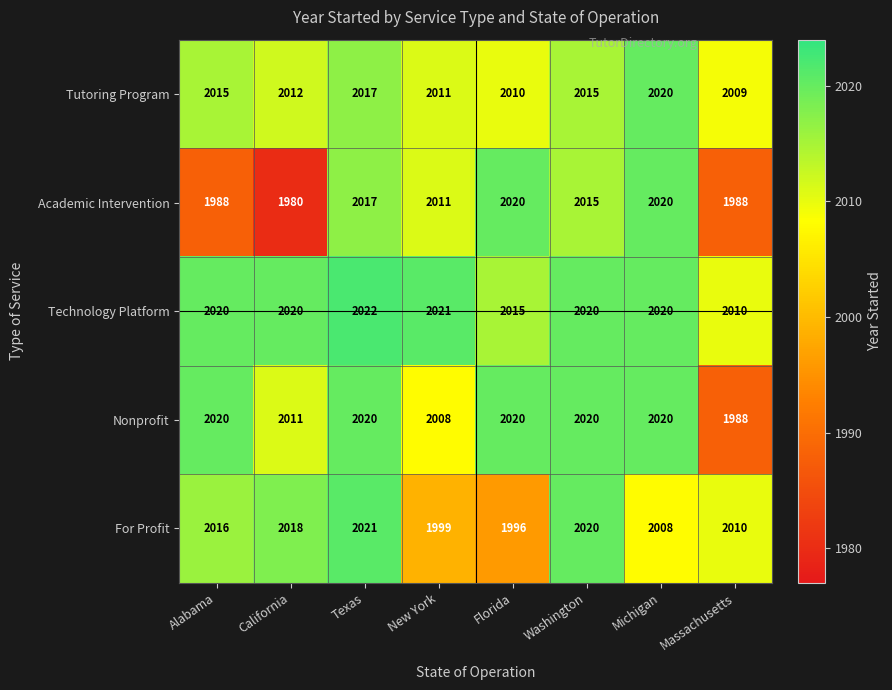

Rank the categories by For Profit value from highest to lowest.

Texas, Washington, California, Alabama, Massachusetts, Michigan, New York, Florida